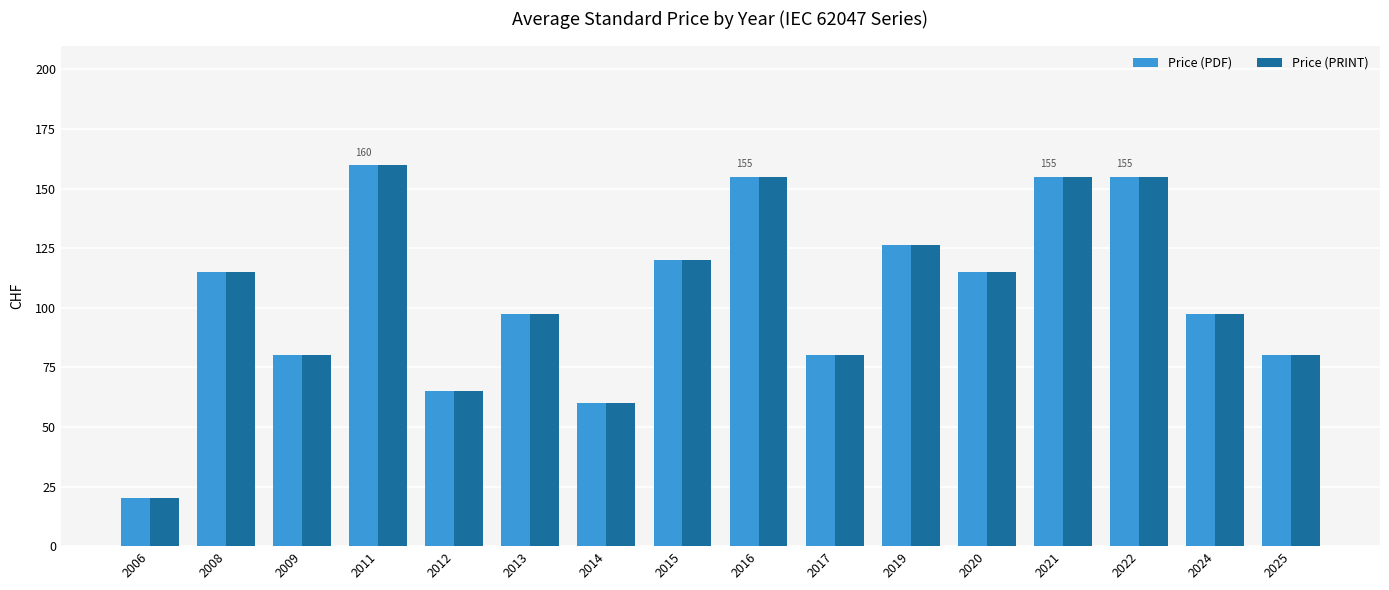

Is the value of Price (PRINT) at 2009 greater than the value of Price (PDF) at 2014?

Yes